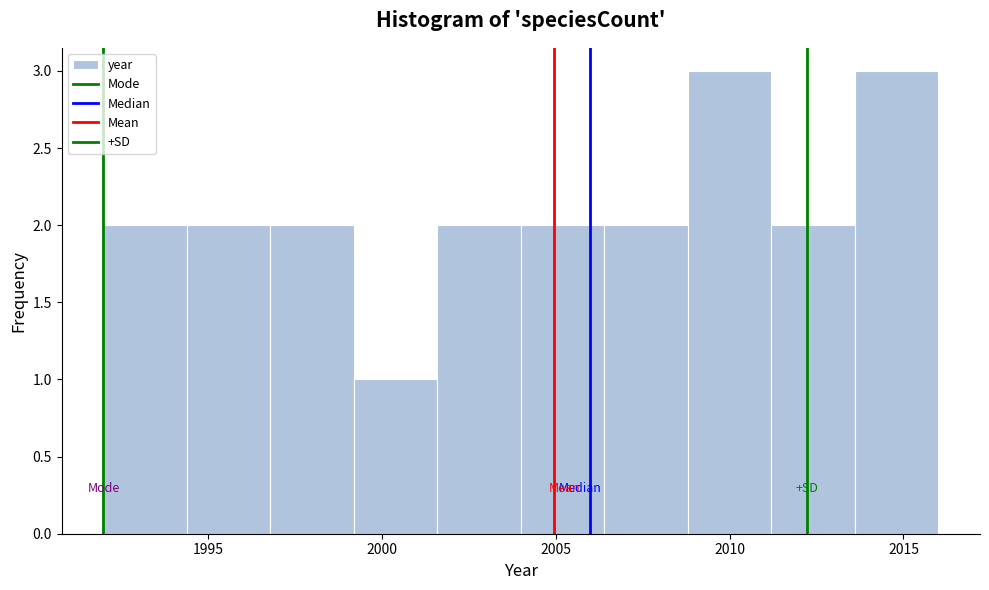

How tall is the bar that spans 2001.6 to 2004.0 on the x-axis? Neither the bar edges nor the heights are printed on the chart, so give them approximately, as read against the axes.

2